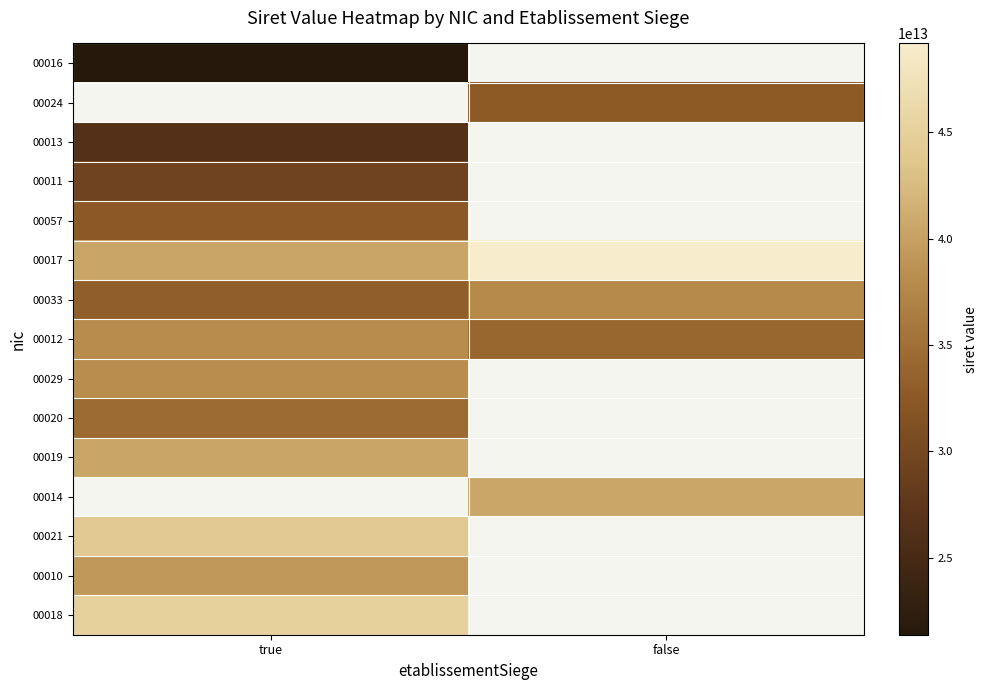

Which has a higher value, true or false?

false